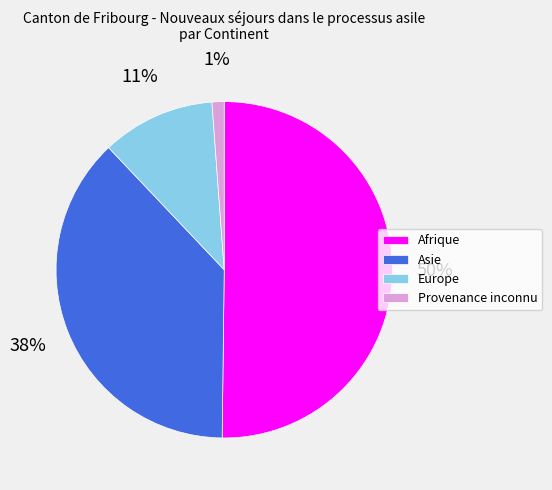

Which slice is the largest?

Afrique